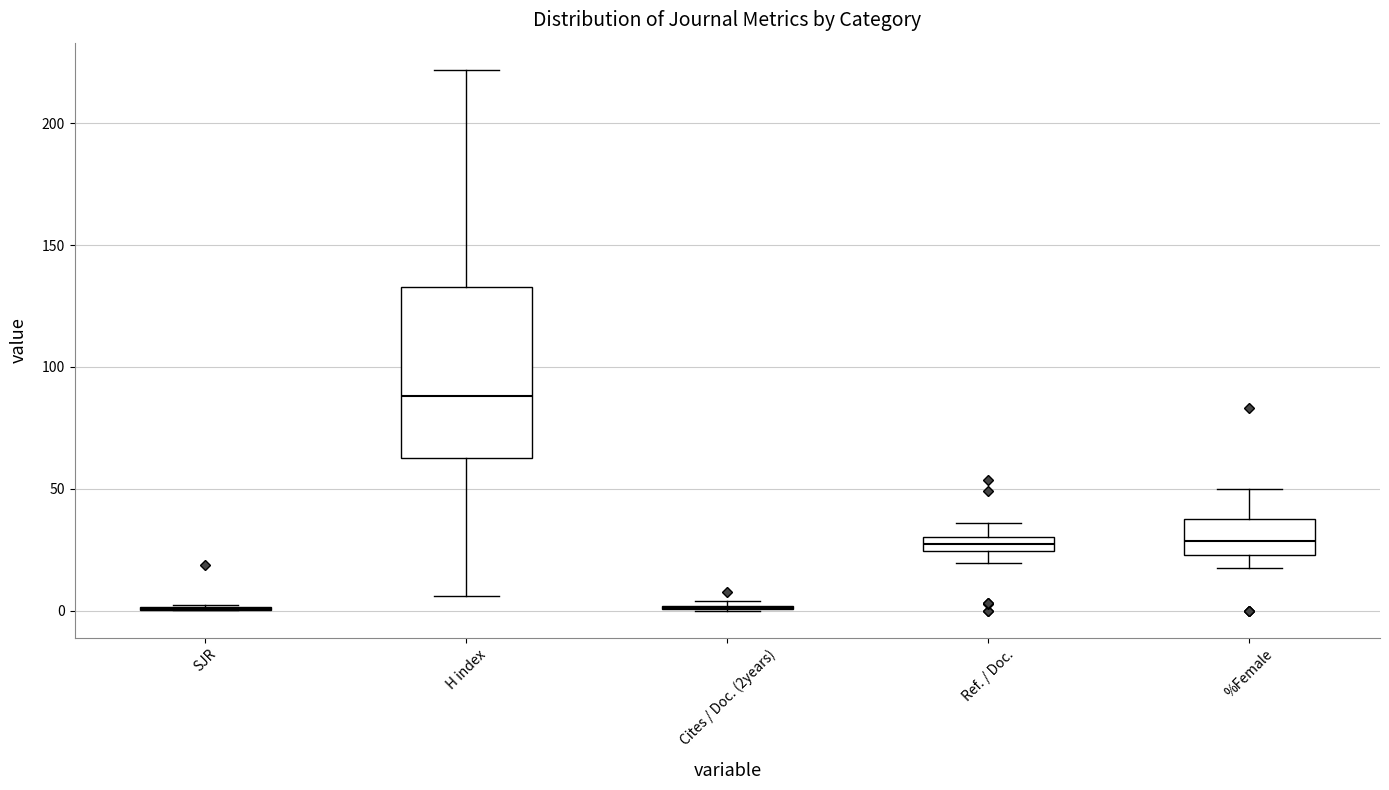

Which box is the tallest, from its lower edge to its upper edge?

H index